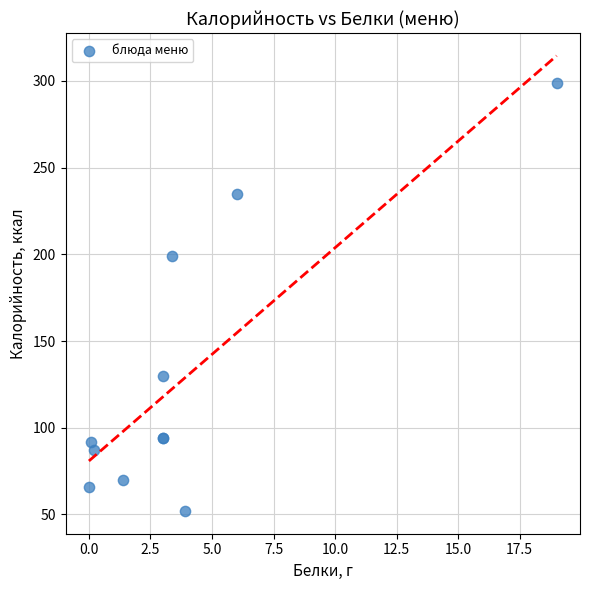

What Y value in the scatter plot is closest to 175?

198.8